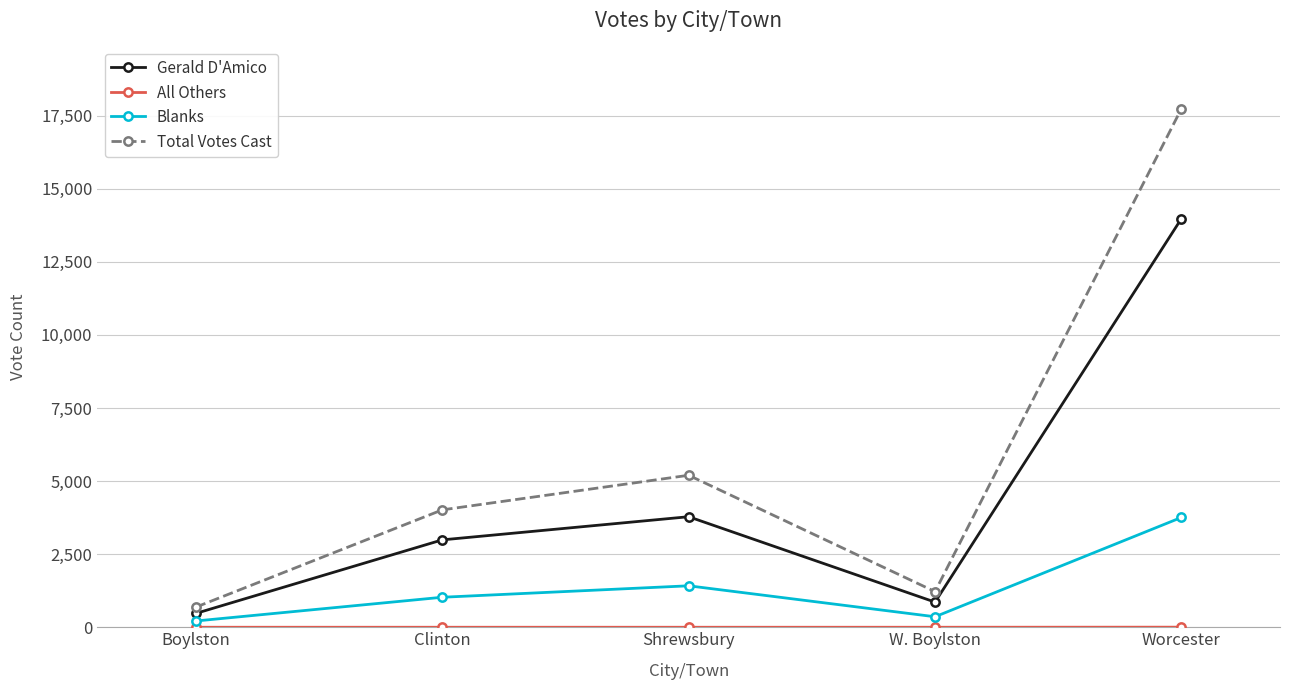

The value of Gerald D'Amico at Clinton is 2989. True or false?

True